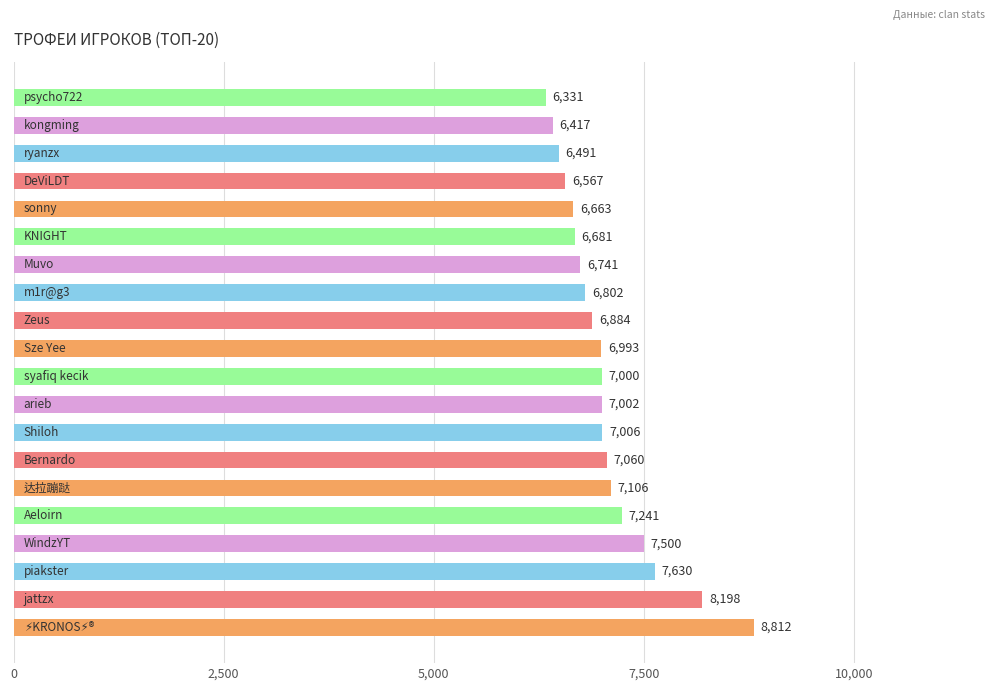

What is the maximum value shown in the chart?

8812